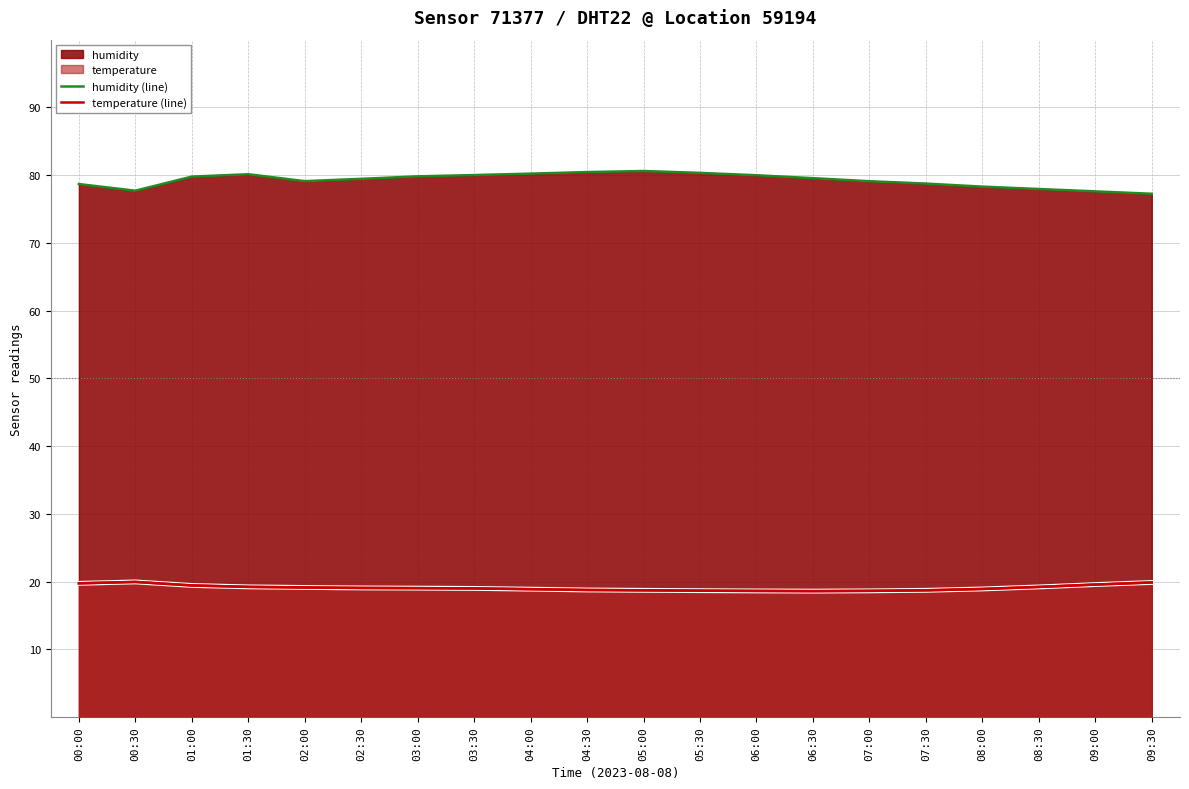

Read the humidity (line) value at 06:00.

80.0